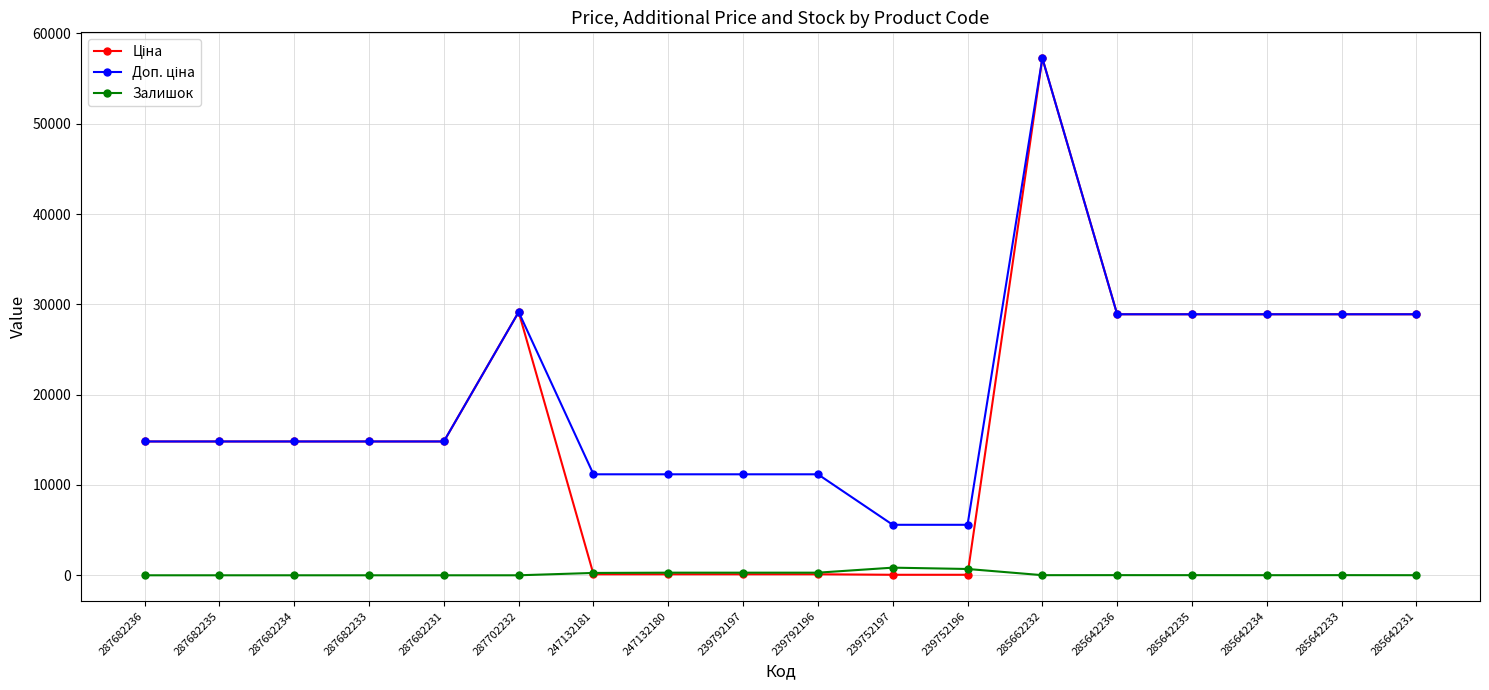

How many lines are shown in the chart?

3